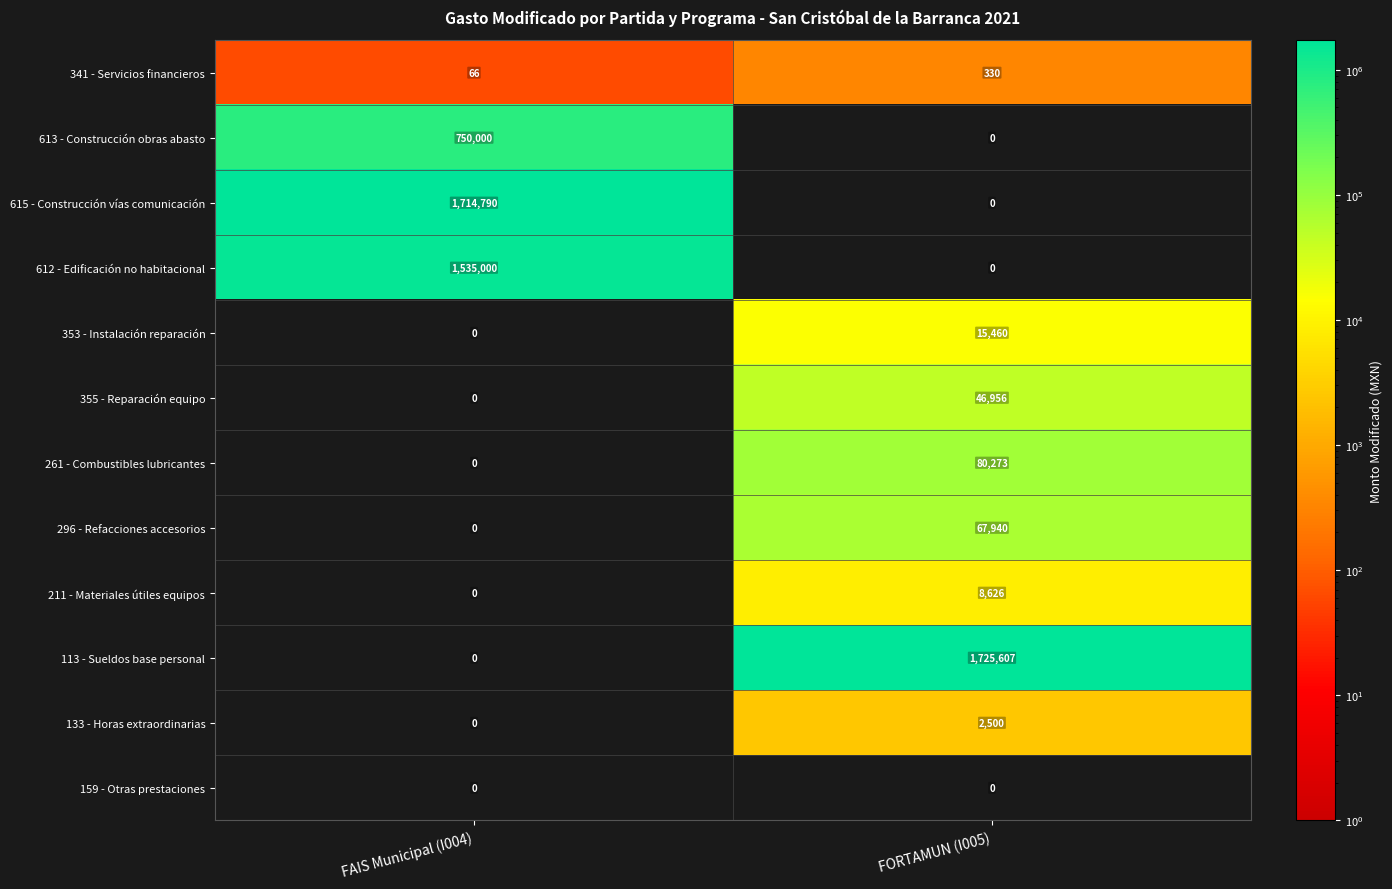

What value does the 261 - Combustibles lubricantes series have at FORTAMUN (I005), to the nearest 50?

80250